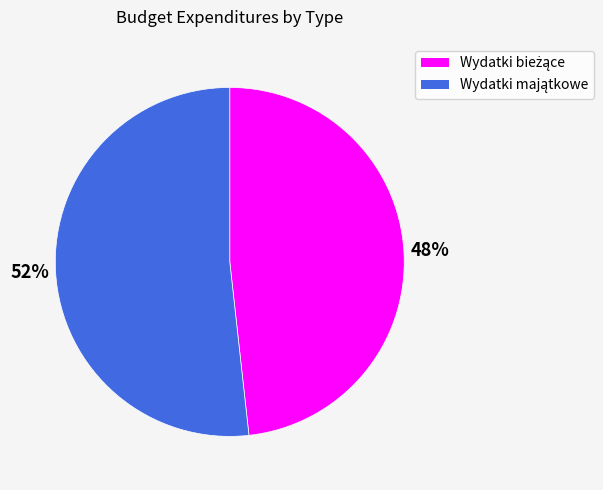

To the nearest percent, what is the average slice percentage?

50%